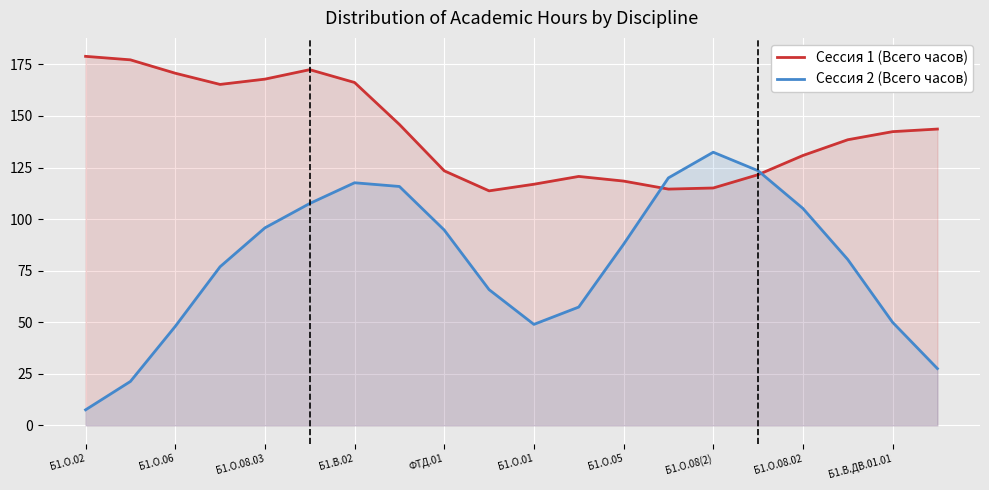

What is the greatest value displayed?

178.9